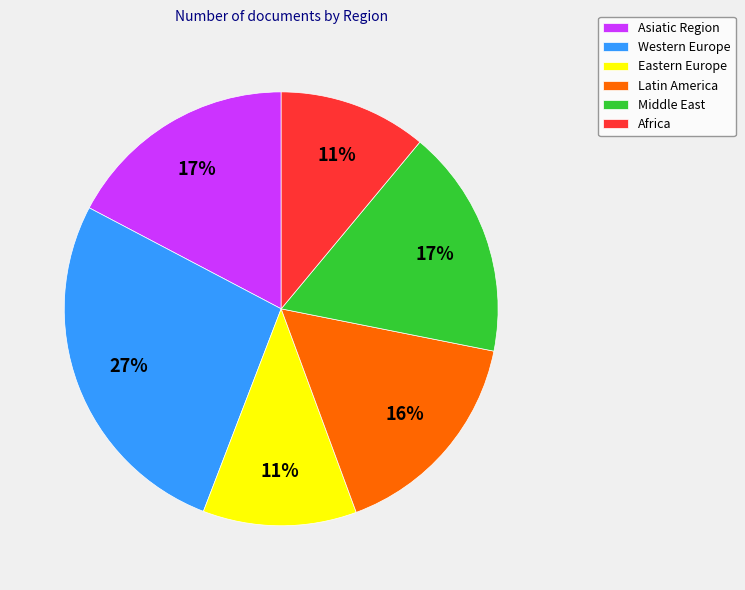

True or false: Western Europe accounts for 27% of the total.

True